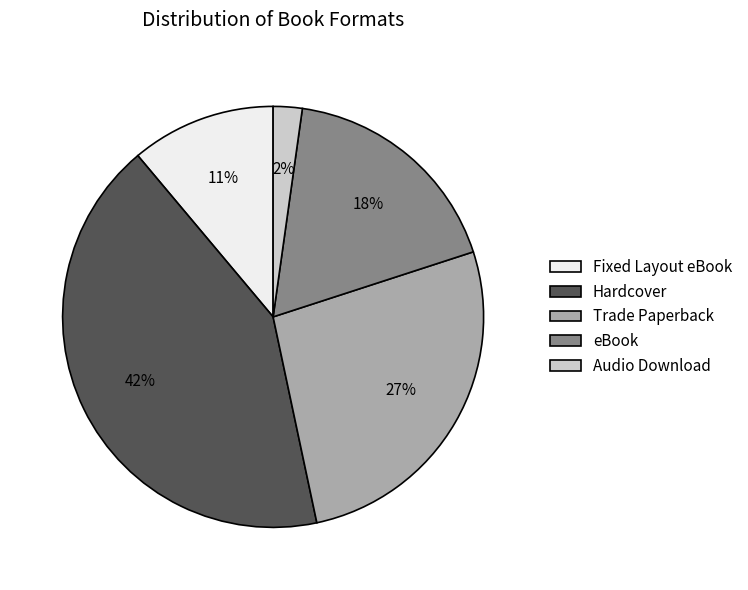

Combined, do Hardcover and Audio Download account for over 50%?

No